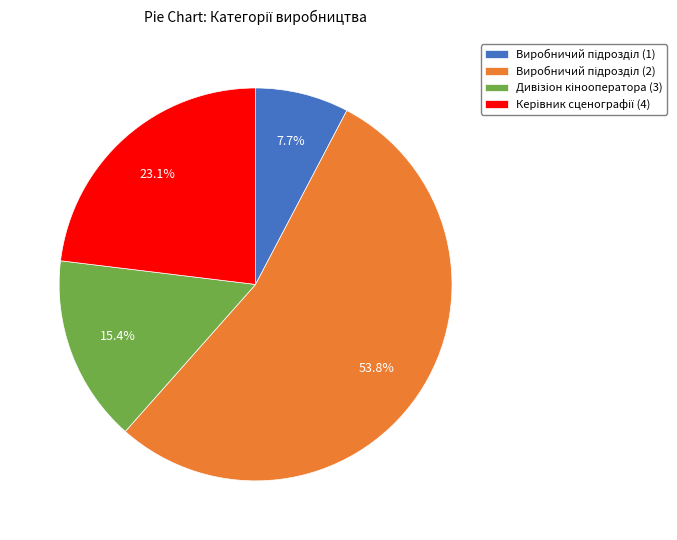

Does any single category account for the majority?

Yes